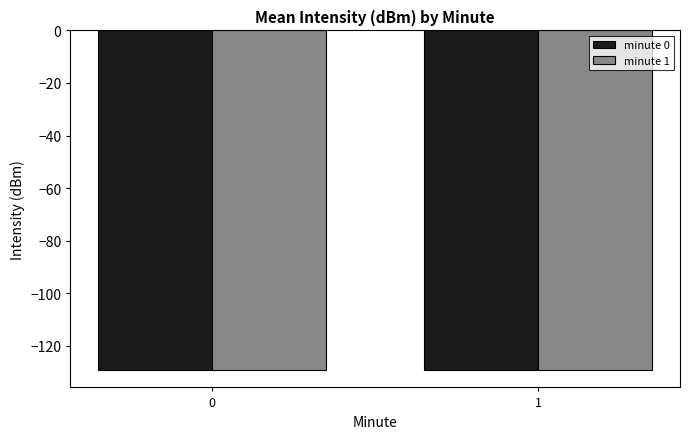

Read the minute 0 value at 1.

-129.4